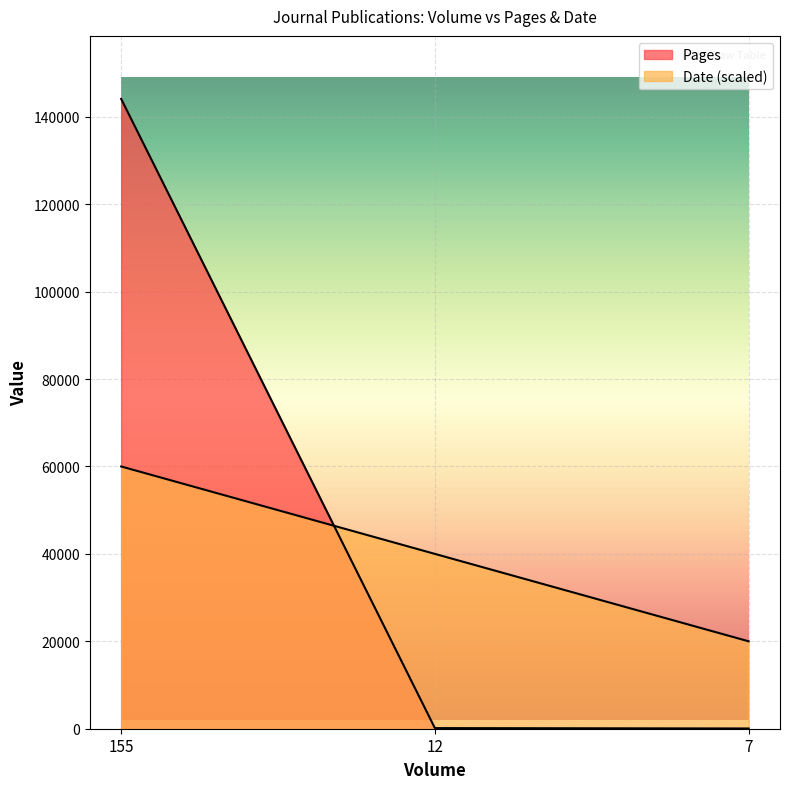

The value of Date at 12 is 62582. True or false?

False